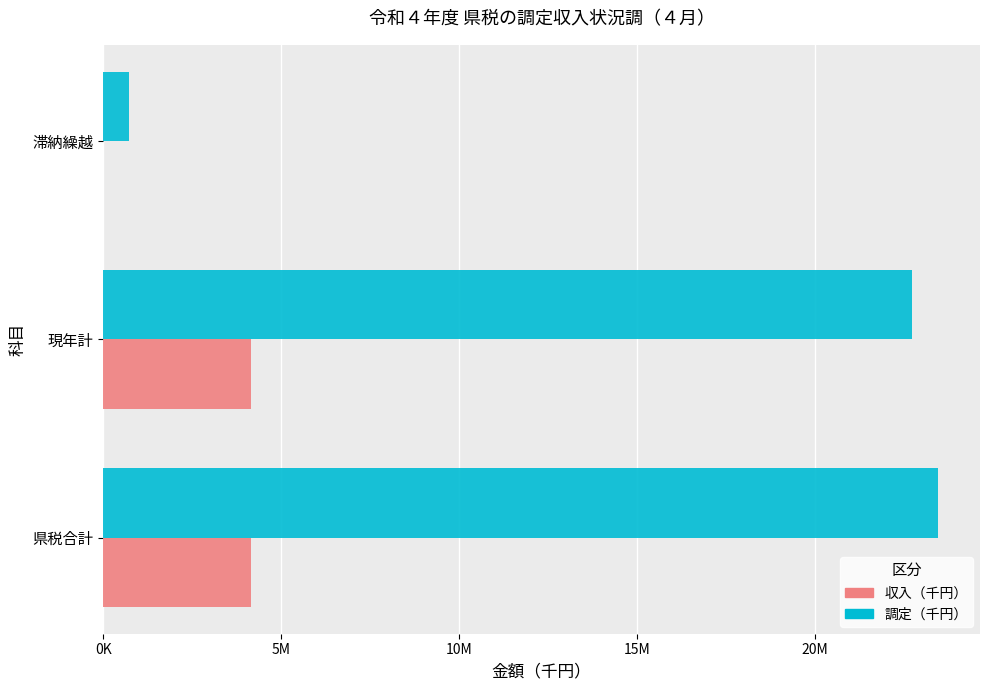

What are all the series names shown in the legend?

収入（千円）, 調定（千円）